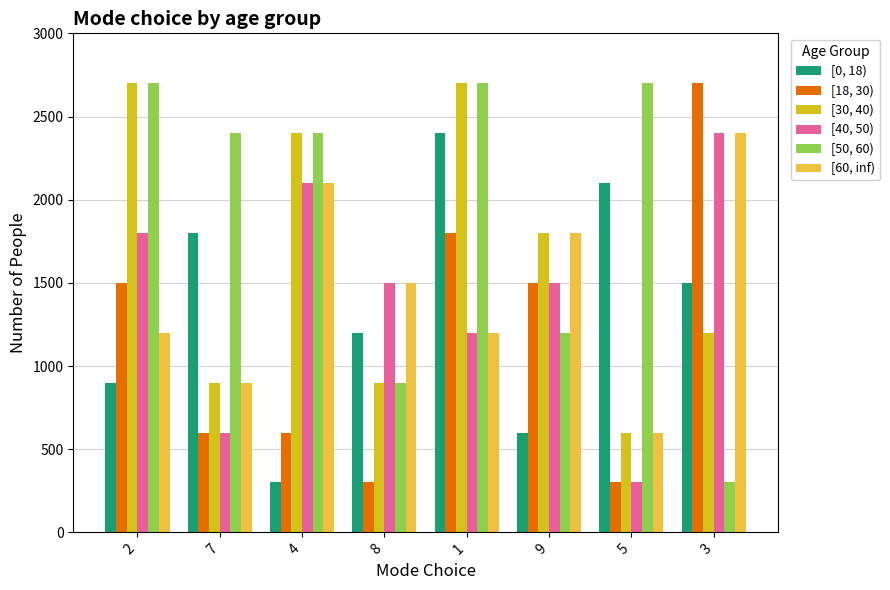

At which category is the sum across all series the highest?

1